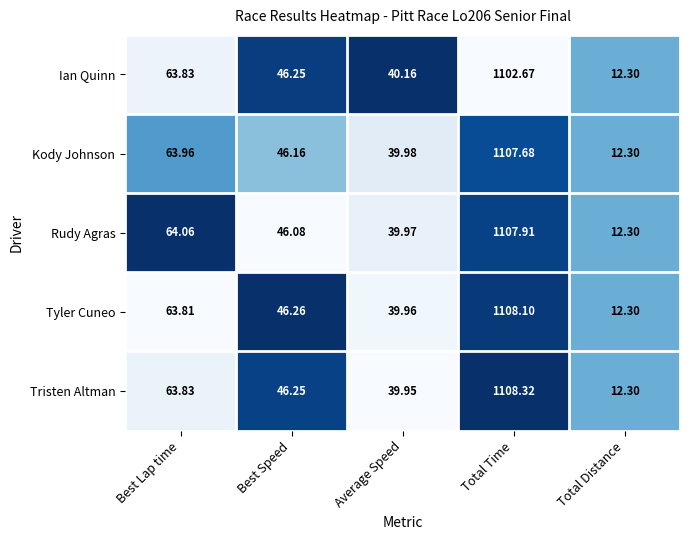

Which series changed the most between Average Speed and Total Distance?

Ian Quinn